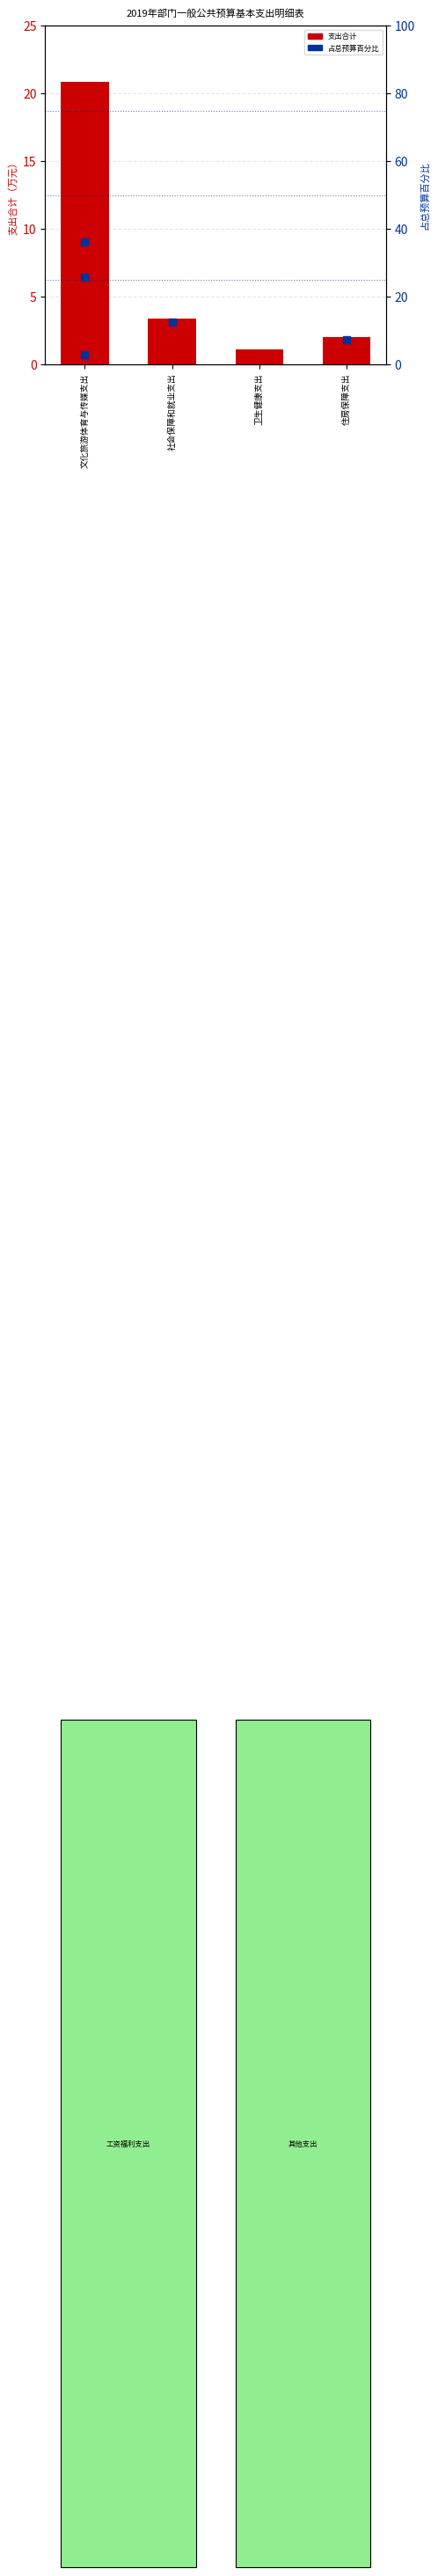

What is the change in value from 社会保障和就业支出 to 卫生健康支出?

-2.3